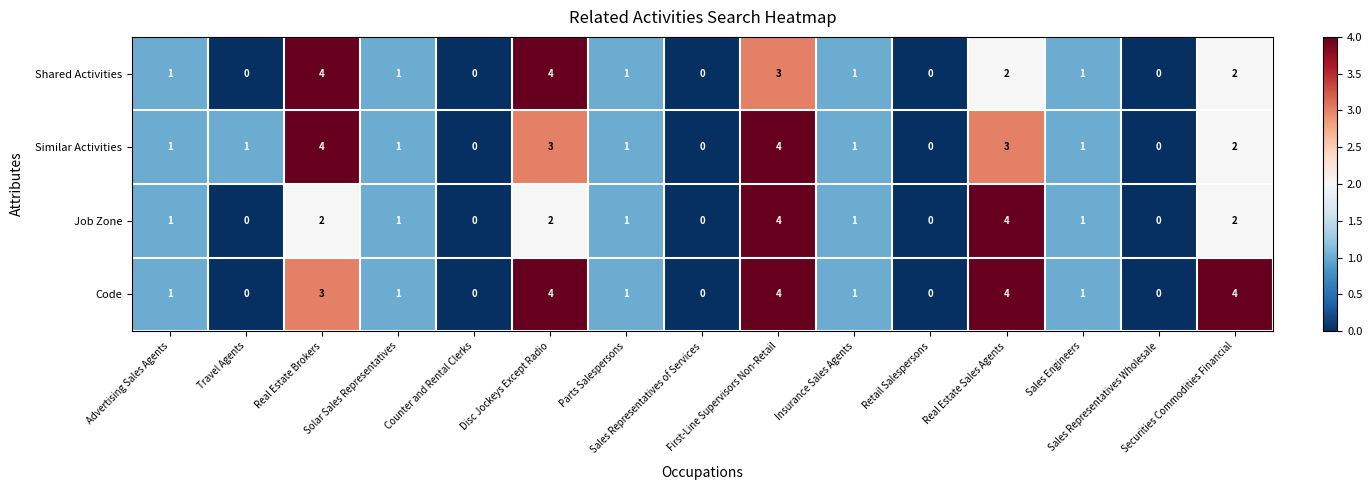

What is the maximum value for Code?

4